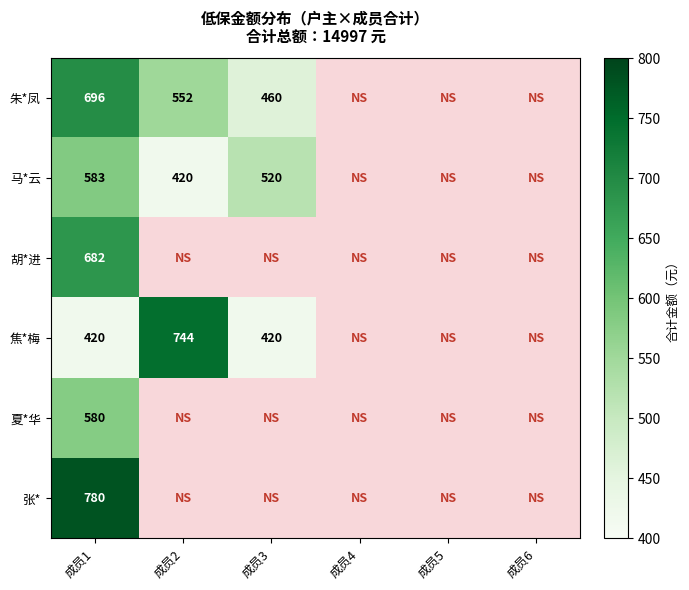

True or false: 马*云 has a value of 520 at 成员3.

True